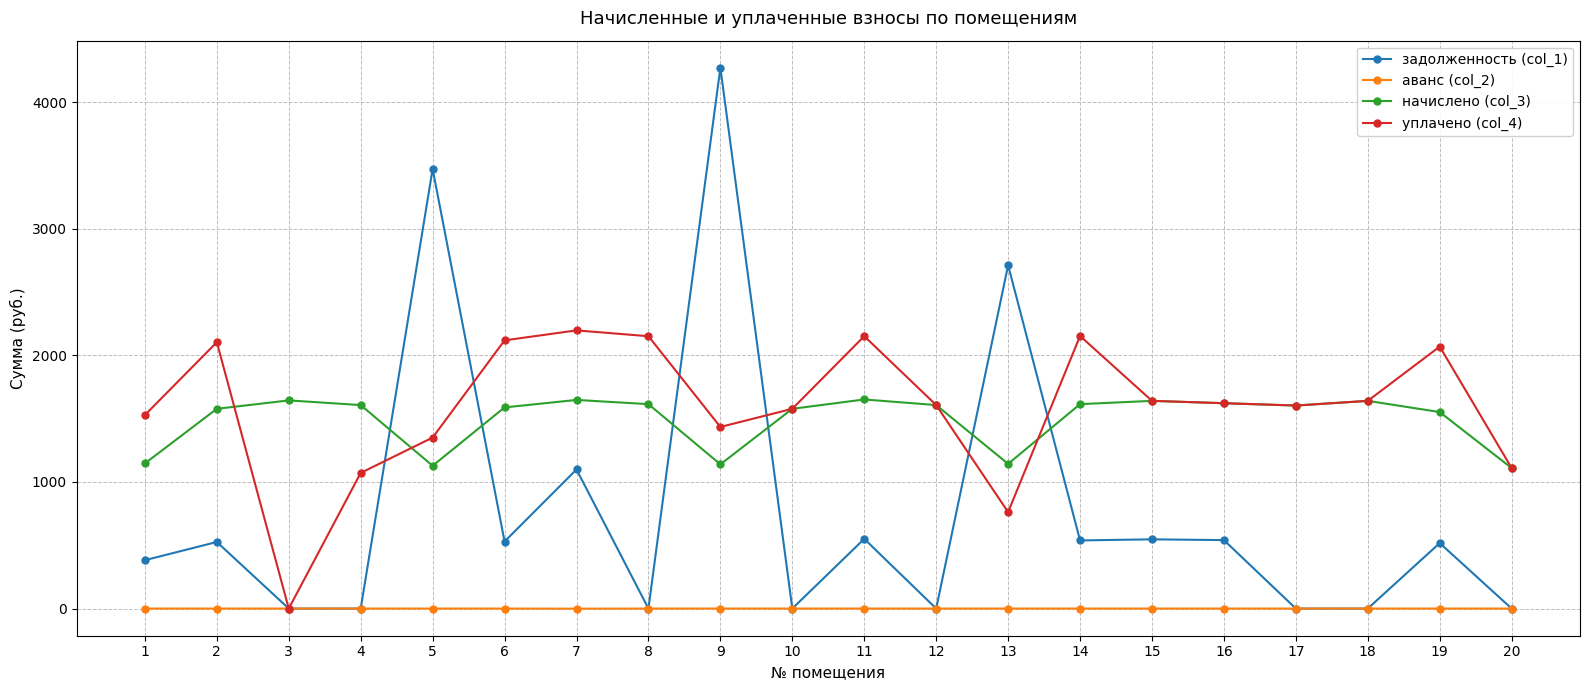

Rank the series by their maximum value, from lowest to highest.

аванс (col_2), начислено (col_3), уплачено (col_4), задолженность (col_1)